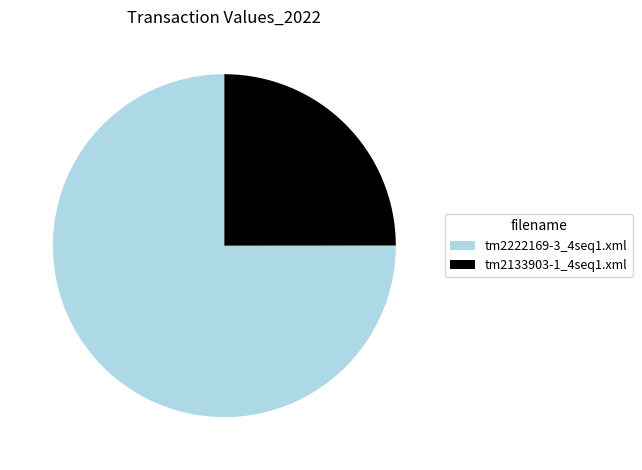

Which category accounts for the majority?

tm2222169-3_4seq1.xml